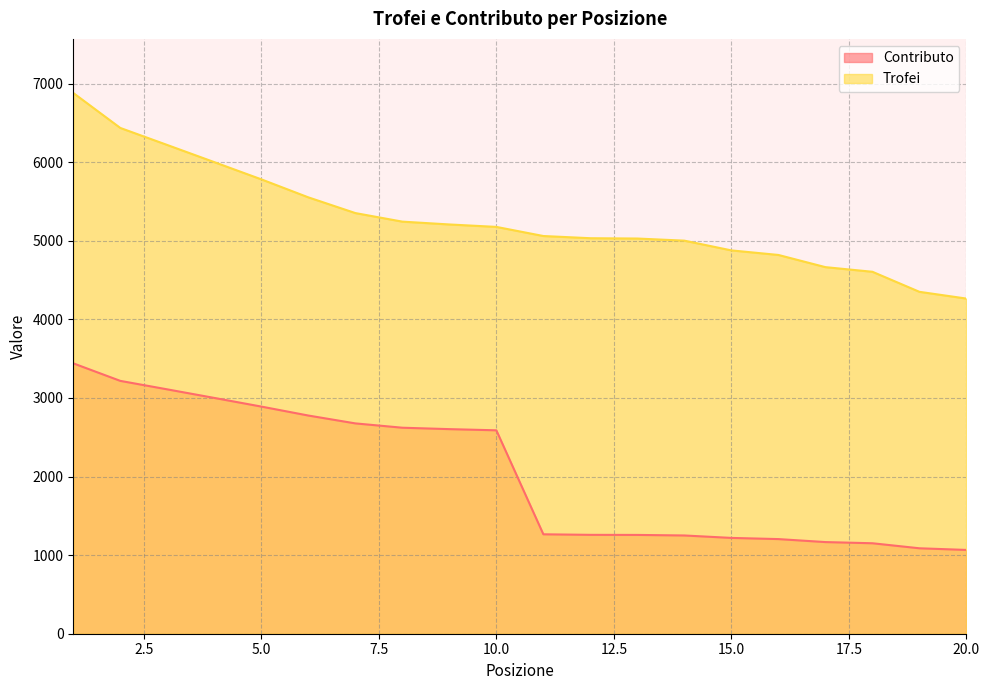

Between 2 and 9, which series saw the biggest shift?

Trofei